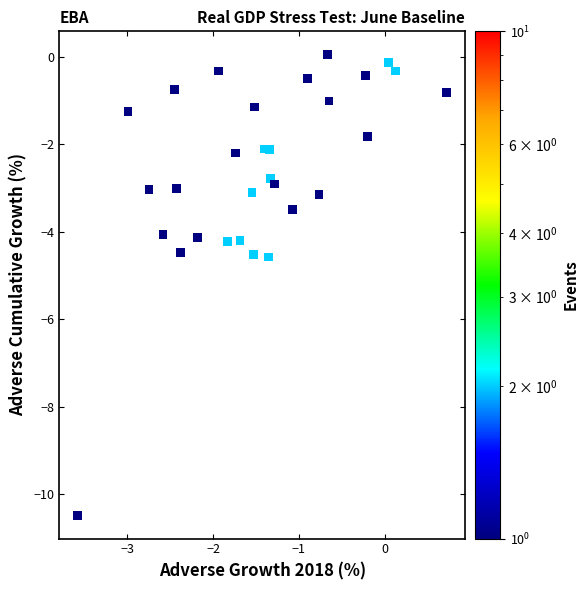

What is the range of X values (max minus min)?

4.3